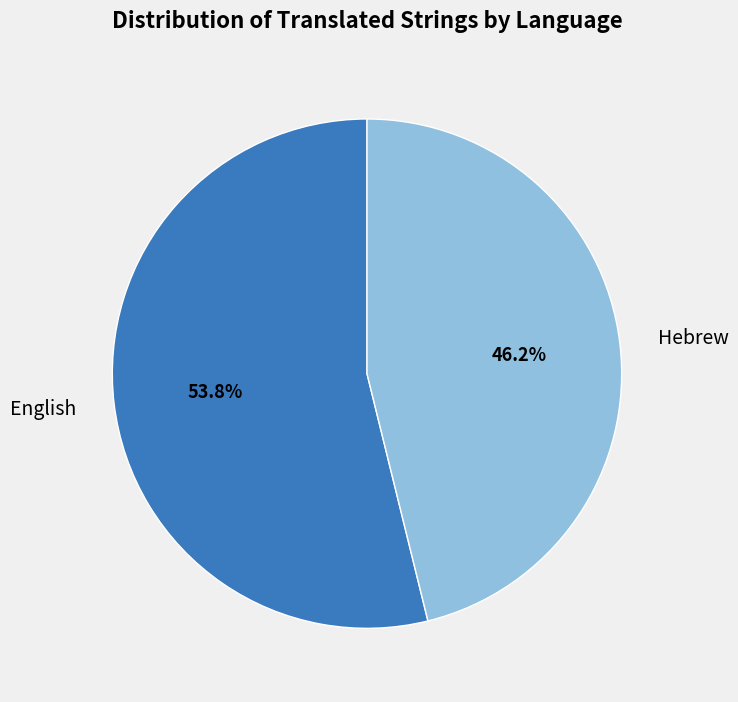

What portion of the pie excludes Hebrew?

53.8%